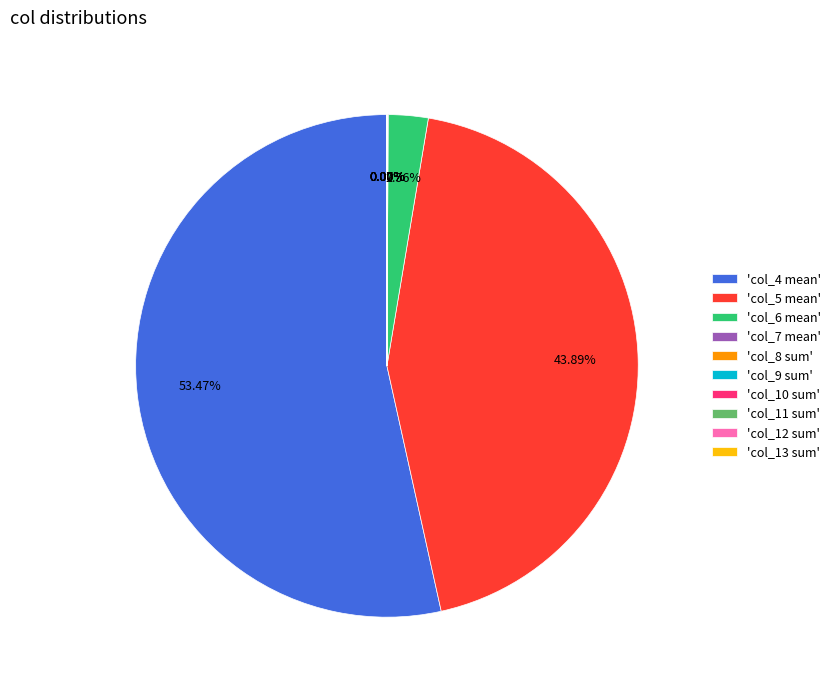

Which category accounts for the majority?

'col_4 mean'